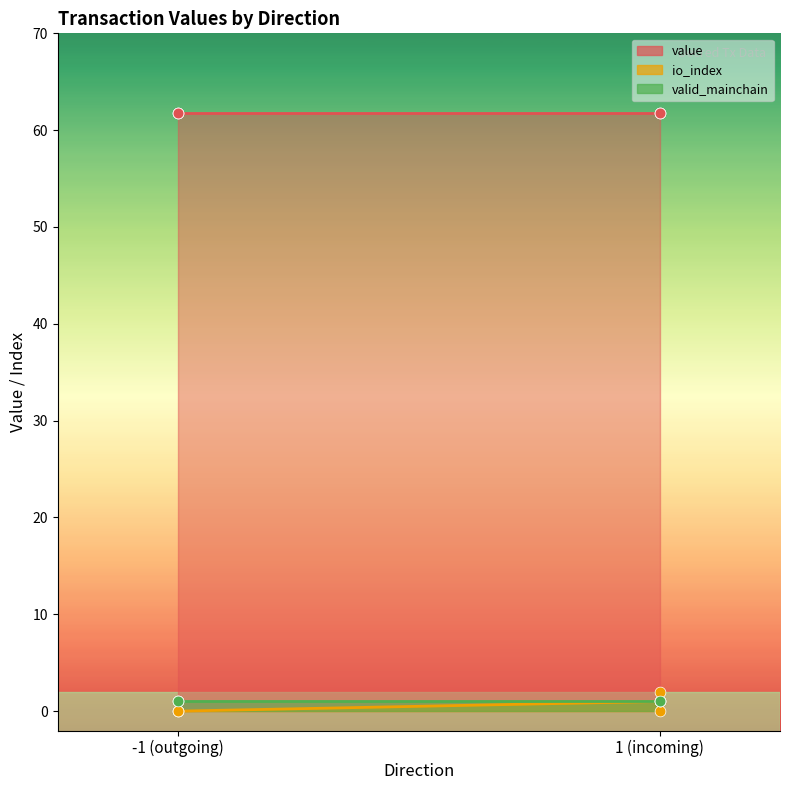

What is the total value across all series at 1?

62.8